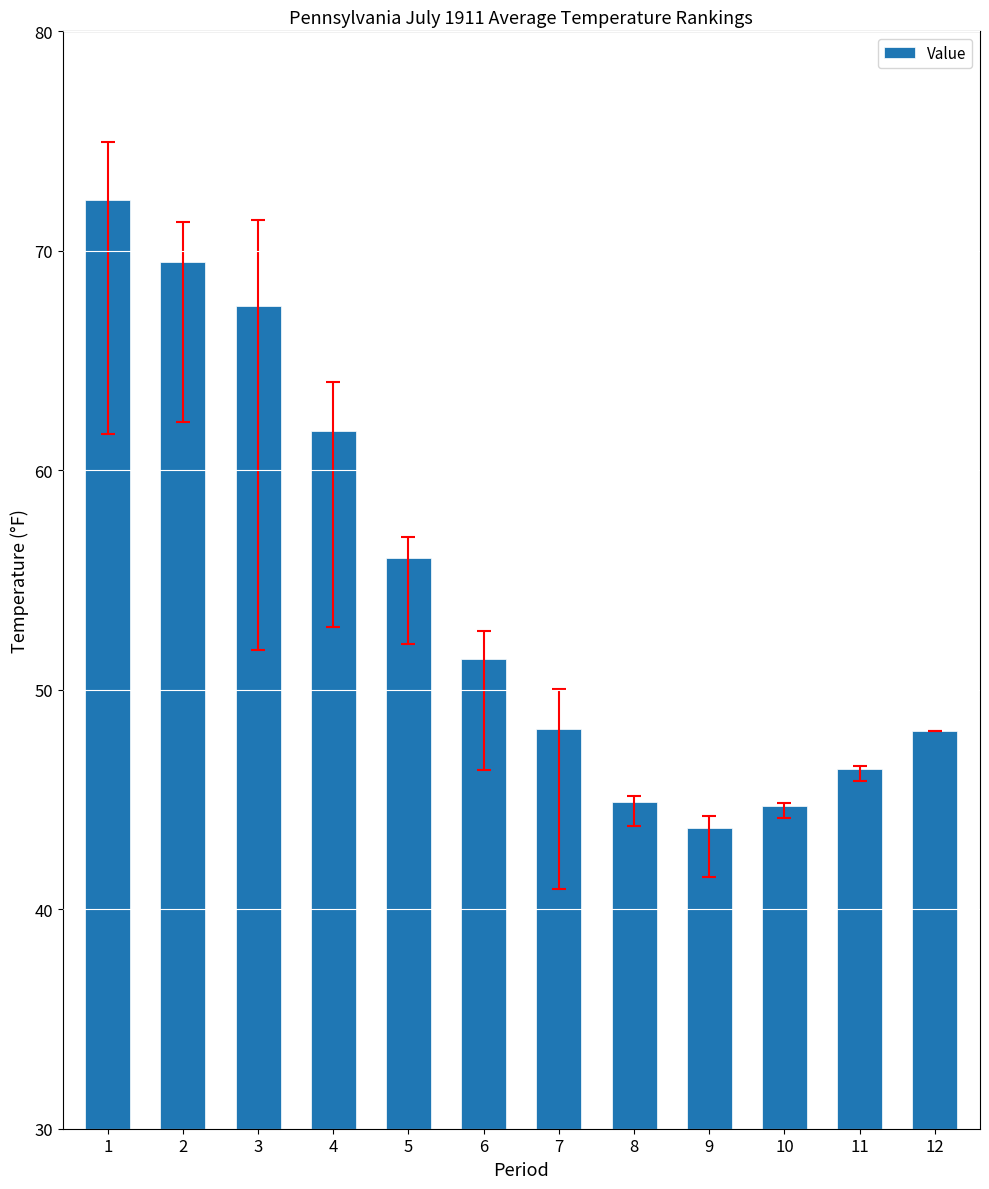

What is the value of the 7th bar from the left?

48.2